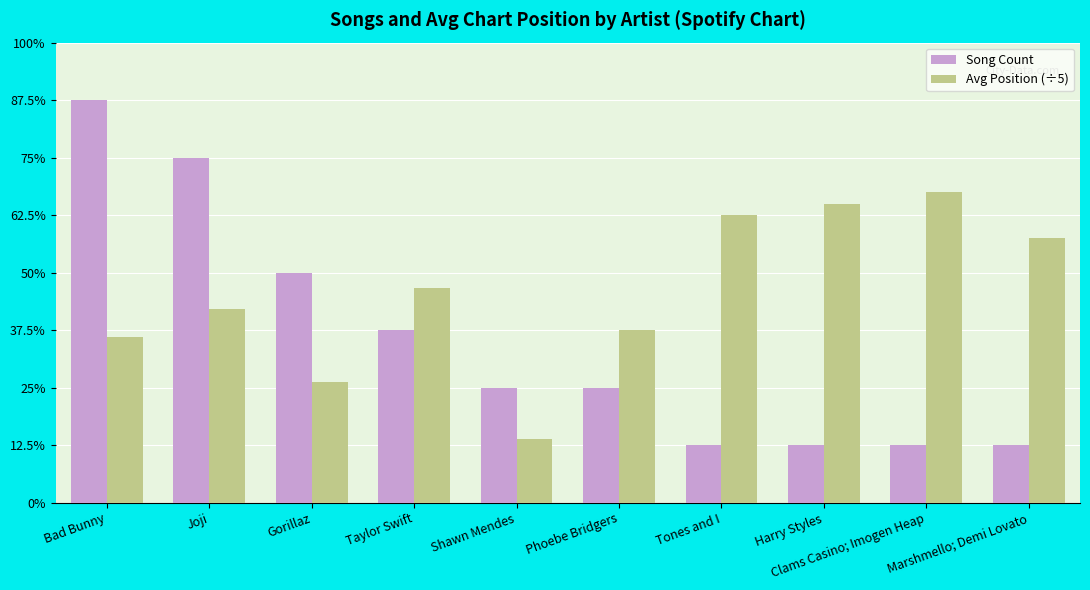

Does the chart contain stacked bars?

No